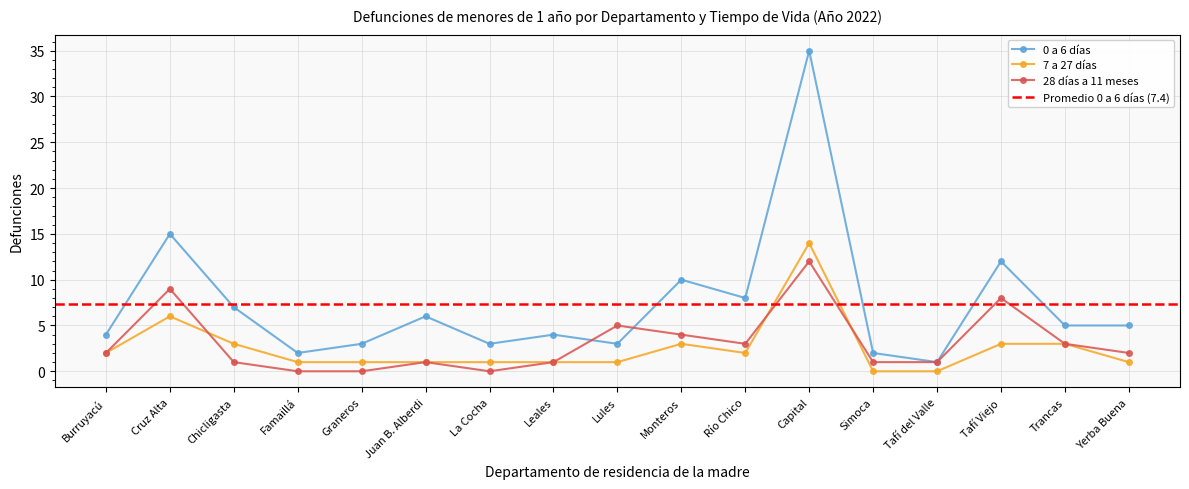

The 7 a 27 días series shows 3 at Capital. True or false?

False